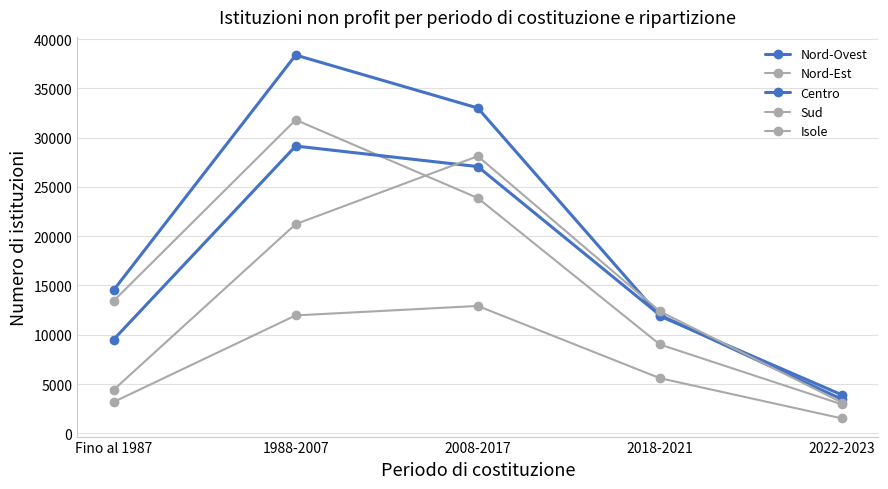

Does the chart display data point markers on the line(s)?

Yes